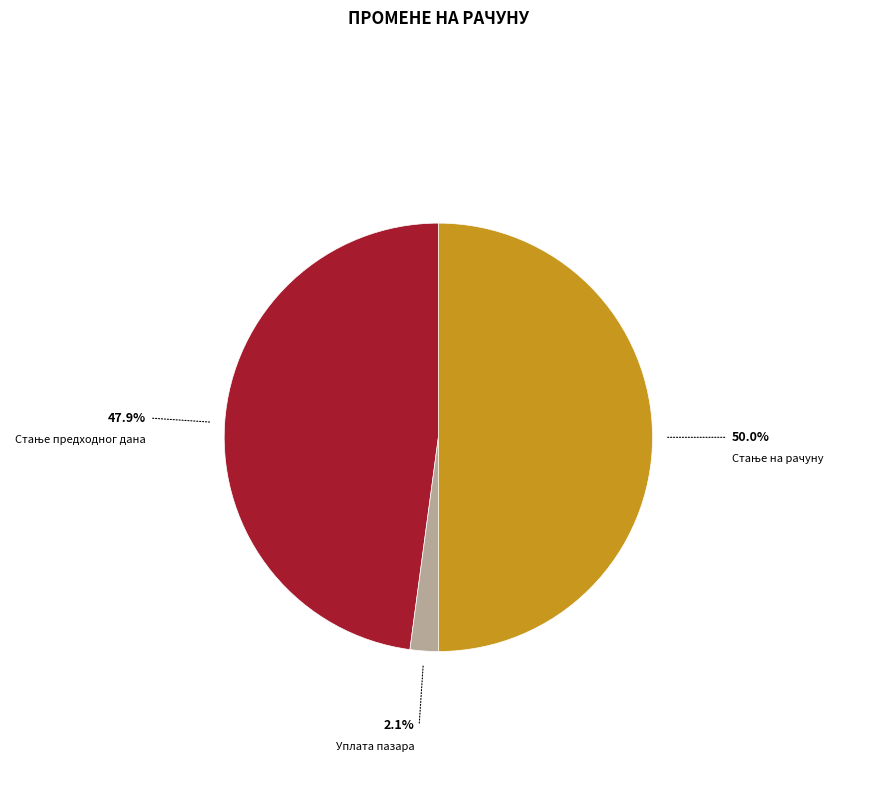

What is the smallest slice in the pie chart?

Уплата пазара